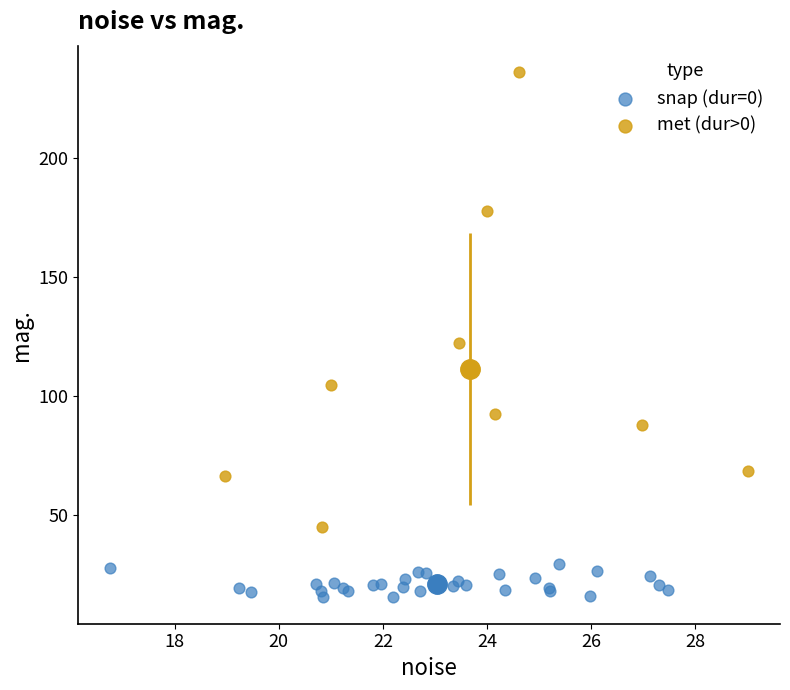

What are all the series names shown in the legend?

snap (dur=0), met (dur>0)